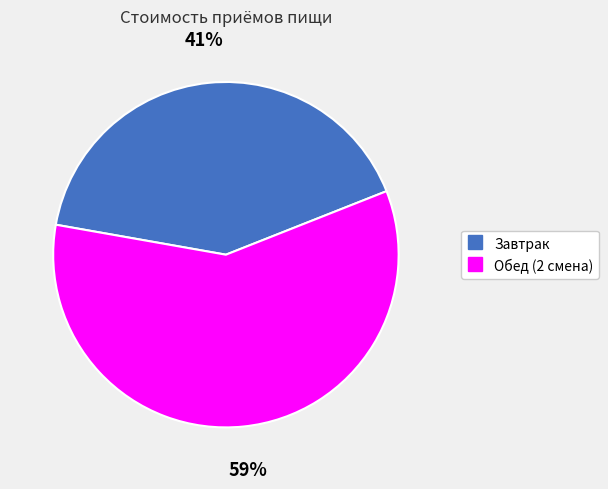

Rank the categories by value from highest to lowest.

Обед (2 смена), Завтрак